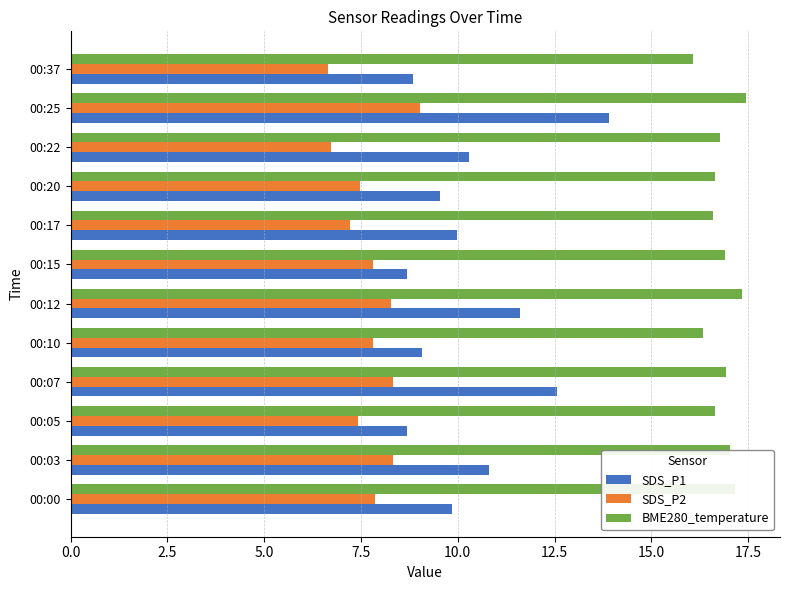

The SDS_P2 series shows 7.4 at 00:05. True or false?

True